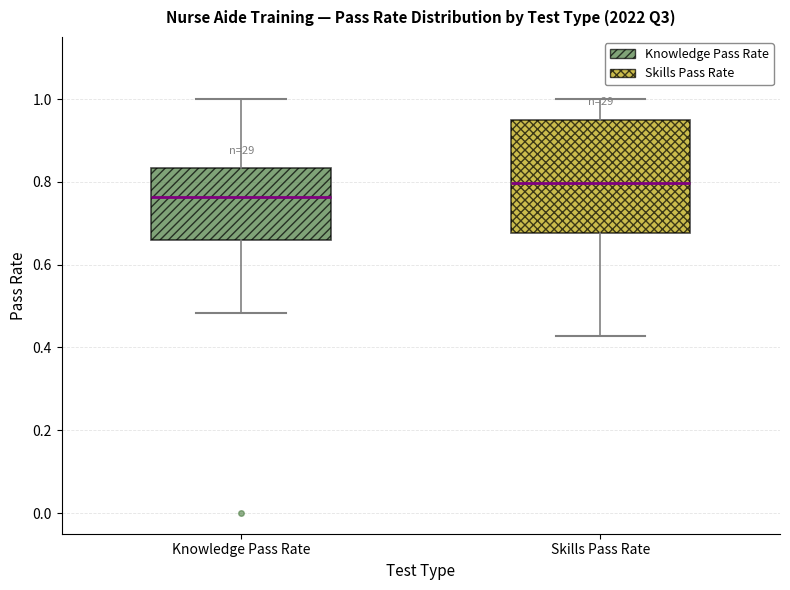

Reading left to right, read every box against the y-axis: the position of its median line, the range the box covers, and the ends of its whiskers. The values are not printed on the chart, so give them approximately, as read against the axis.

Knowledge Pass Rate: median 0.76, box 0.66 to 0.84, whiskers 0.48 to 1.00
Skills Pass Rate: median 0.80, box 0.68 to 0.96, whiskers 0.42 to 1.00